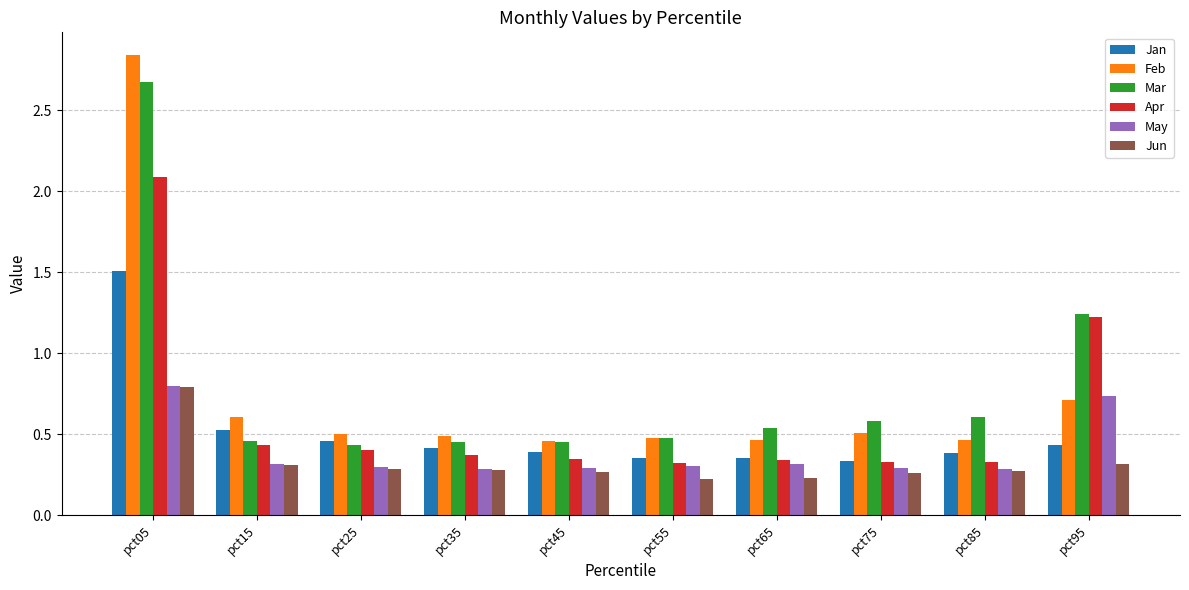

Is it true that Apr equals 0.5 at pct45?

False